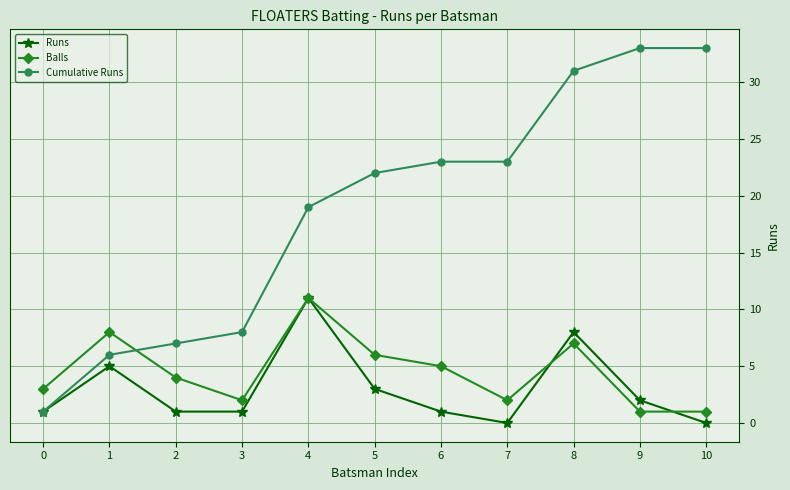

Between which two adjacent categories do Cumulative Runs and Balls first intersect?

1 and 2